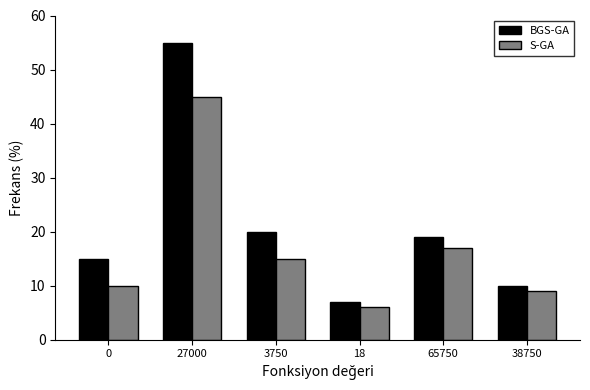

Reading left to right, list all the values displayed in this chart.

BGS-GA: 15	55	20	7	19	10
S-GA: 10	45	15	6	17	9